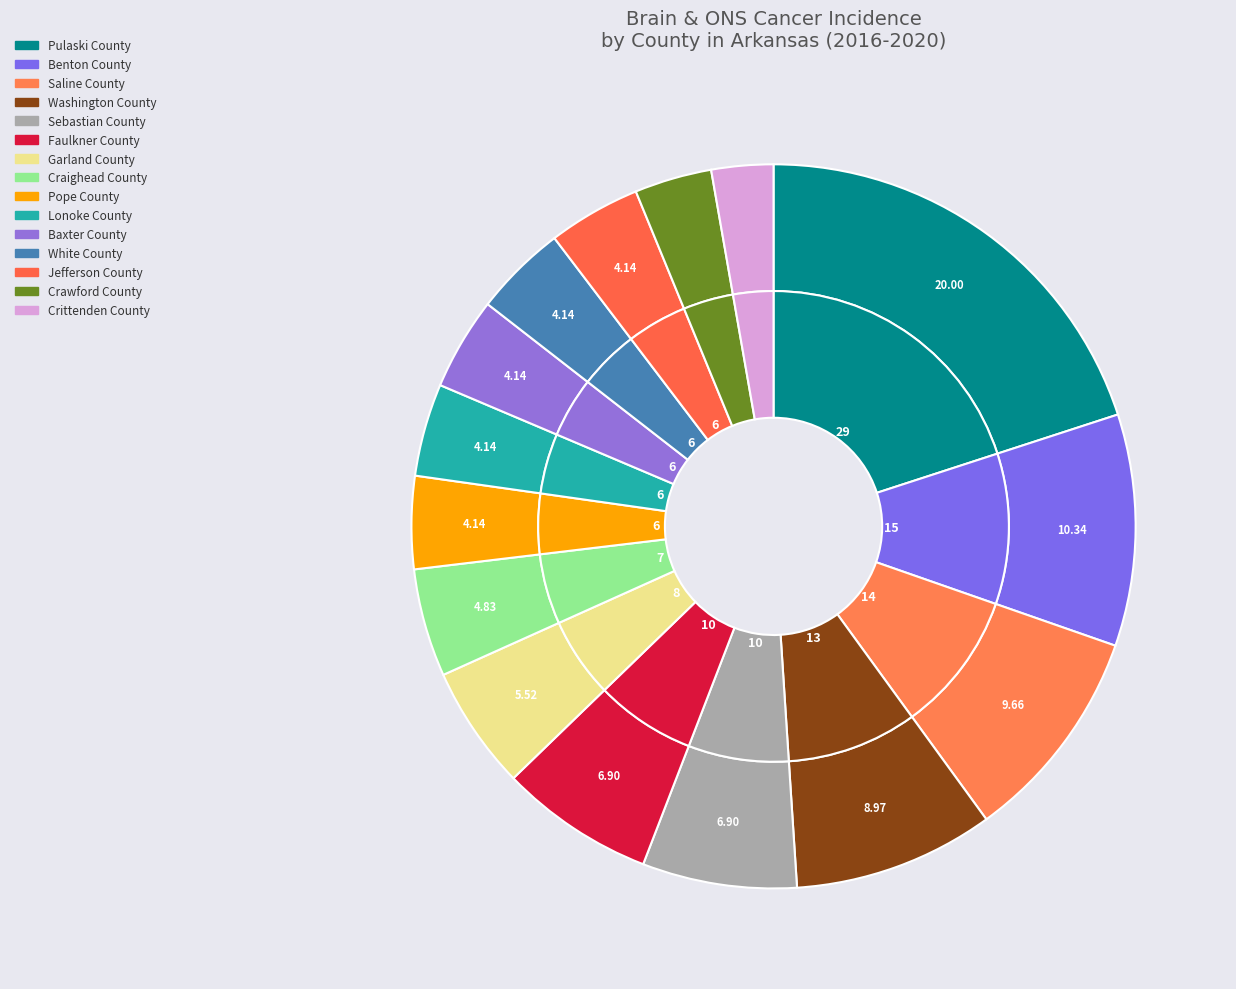

Which category has the biggest portion of the pie?

Pulaski County